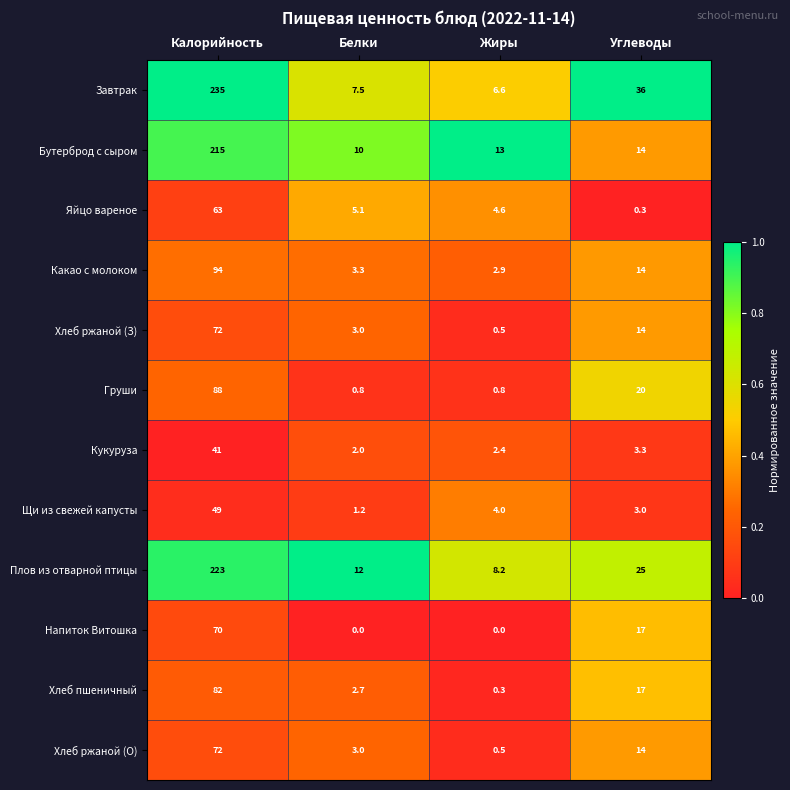

What value does the Яйцо вареное series have at Калорийность?

63.0